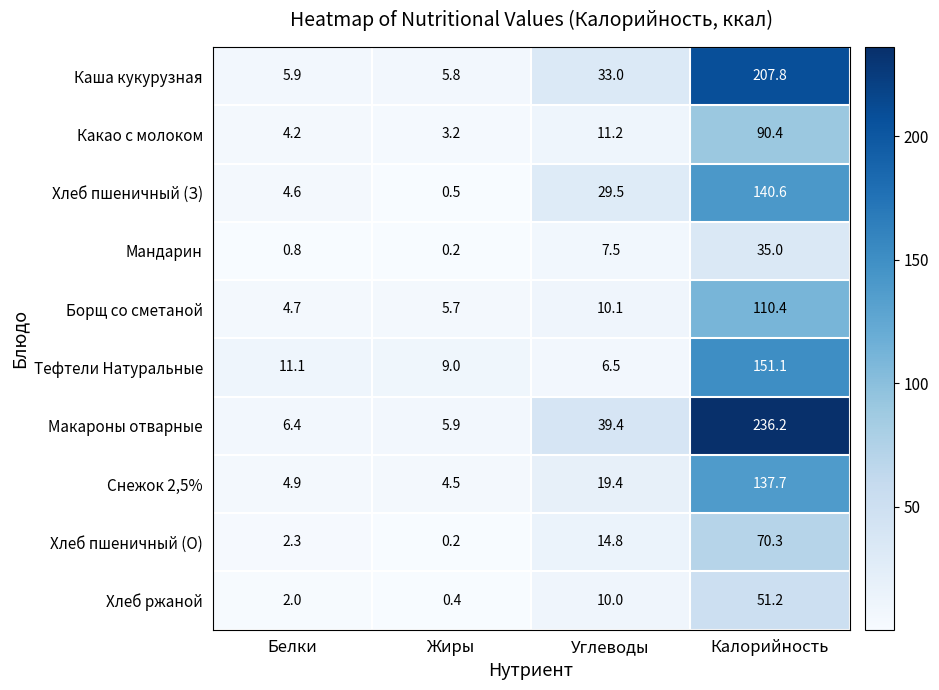

At which label does Борщ со сметаной reach its peak?

Калорийность